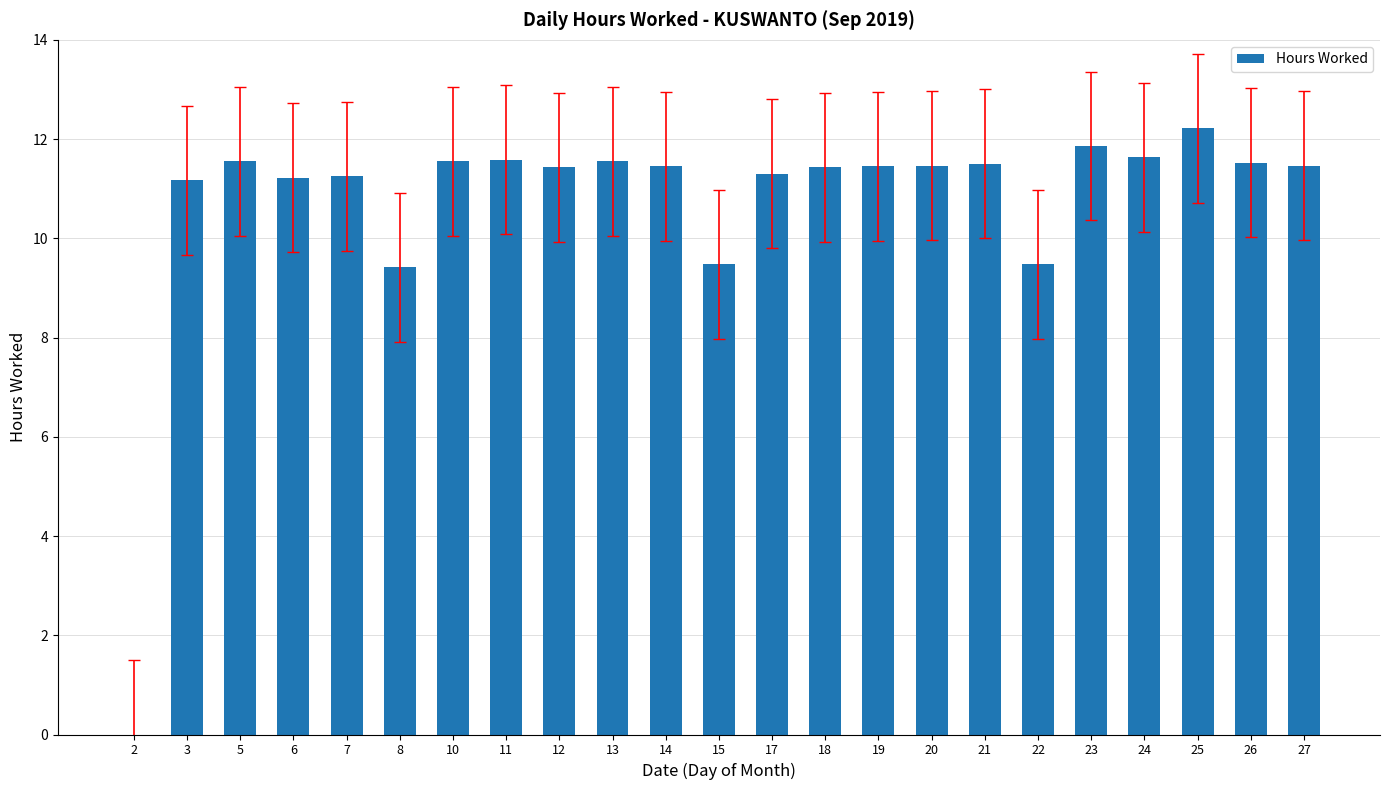

The value at 22 is 12.7. True or false?

False